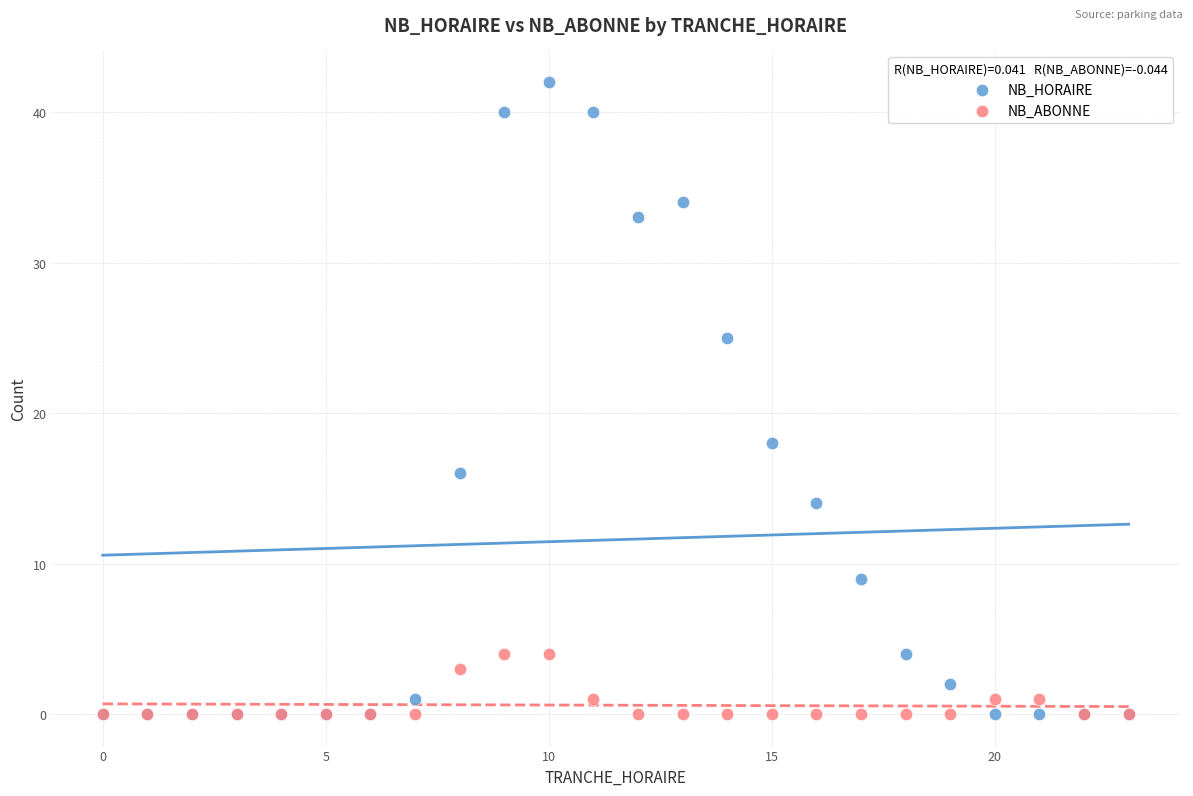

Which series reaches the maximum Y coordinate?

NB_HORAIRE